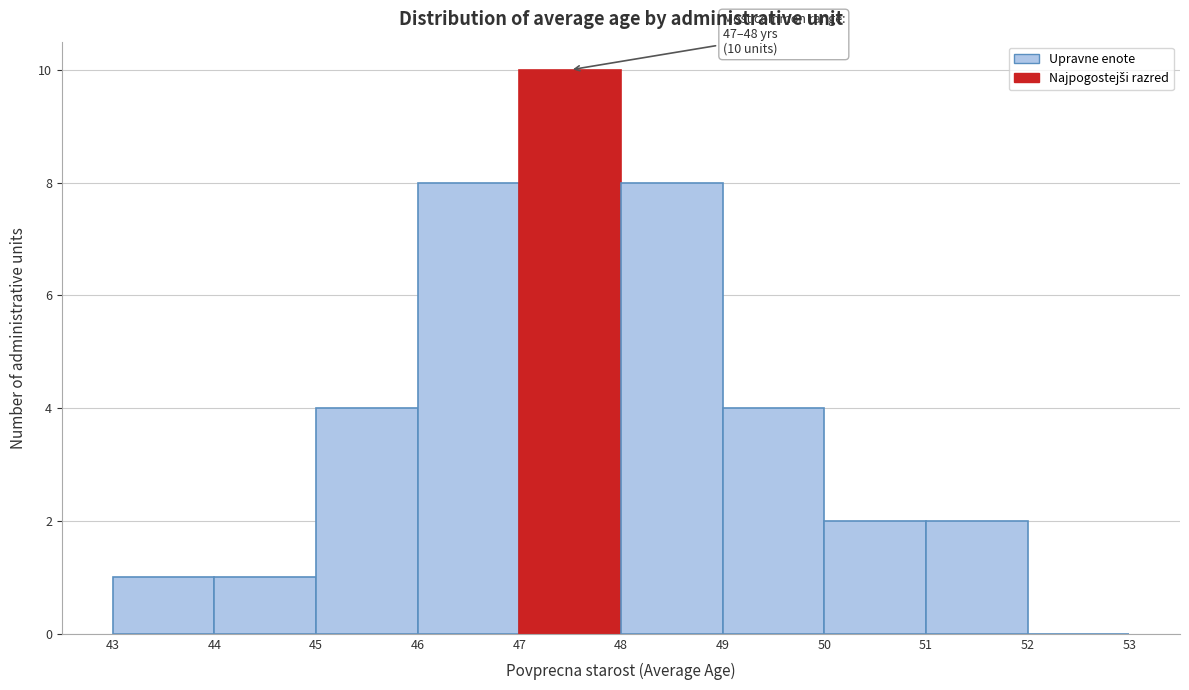

Which range on the x-axis has the tallest bar?

47 to 48